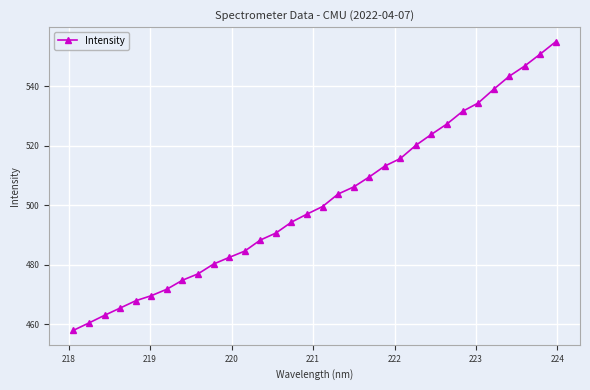

True or false: there are more than 1 points higher than both neighbors.

False